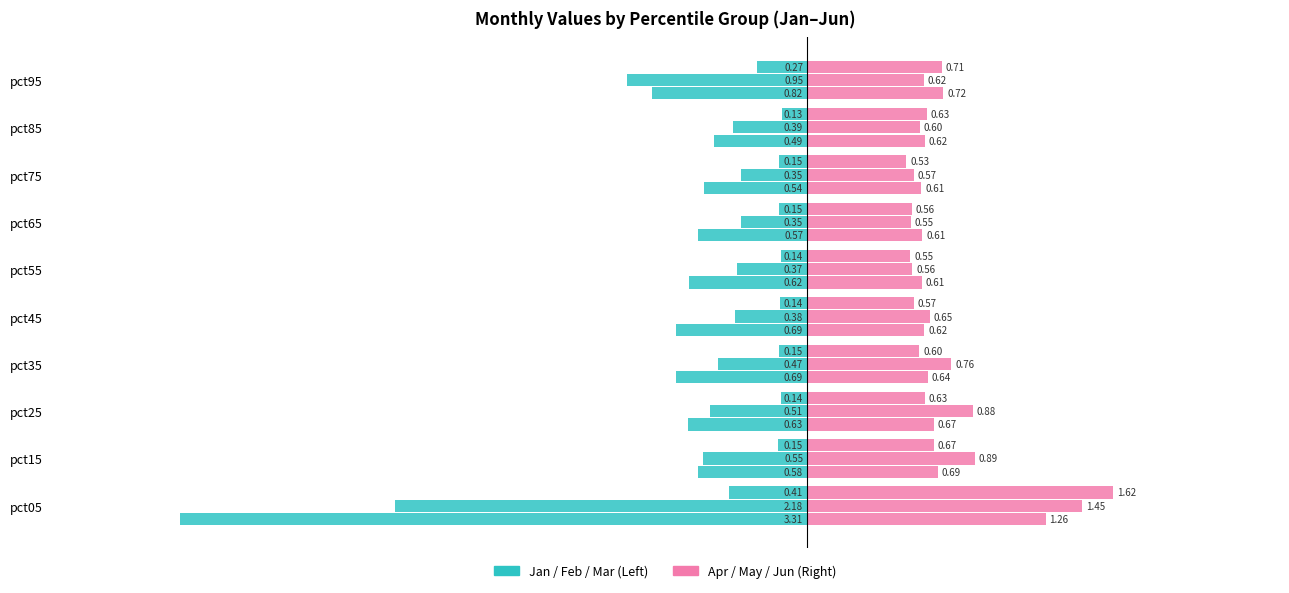

How many series are shown in this chart?

6